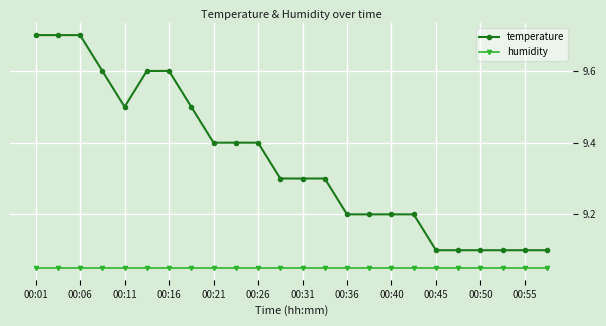

True or false: humidity and temperature cross at least once.

False